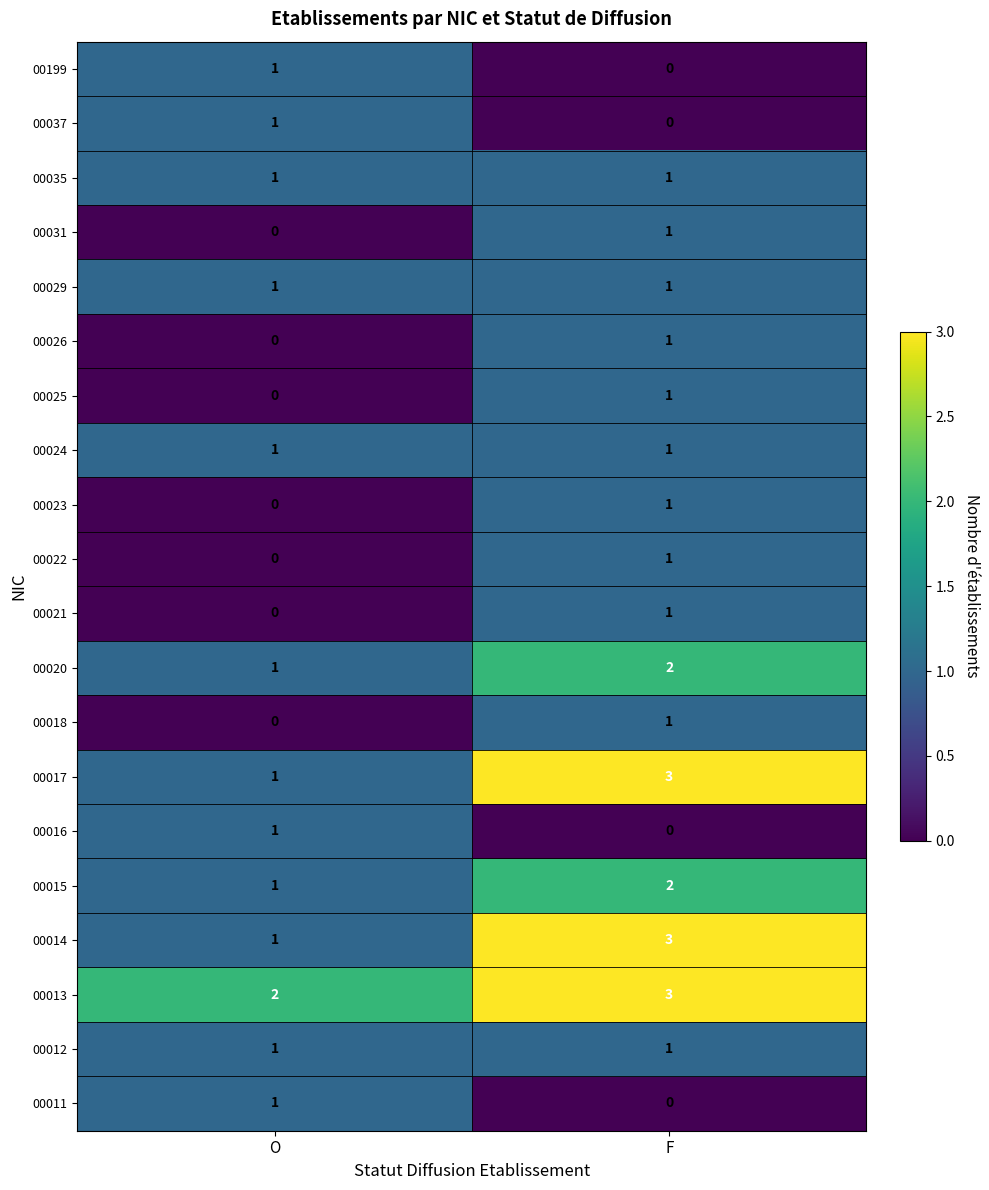

The value of 00037 at O is 1. True or false?

True